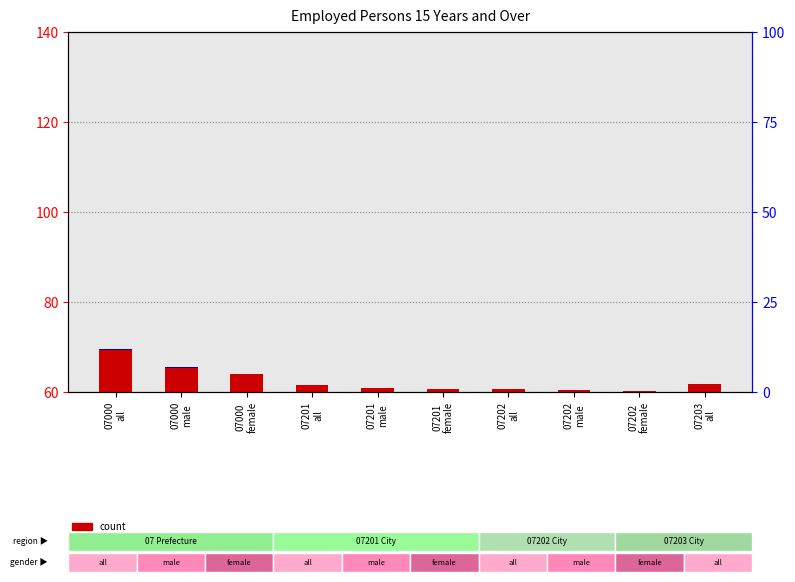

List the series in order of their overall mean, lowest first.

percentile rank within the sample, count